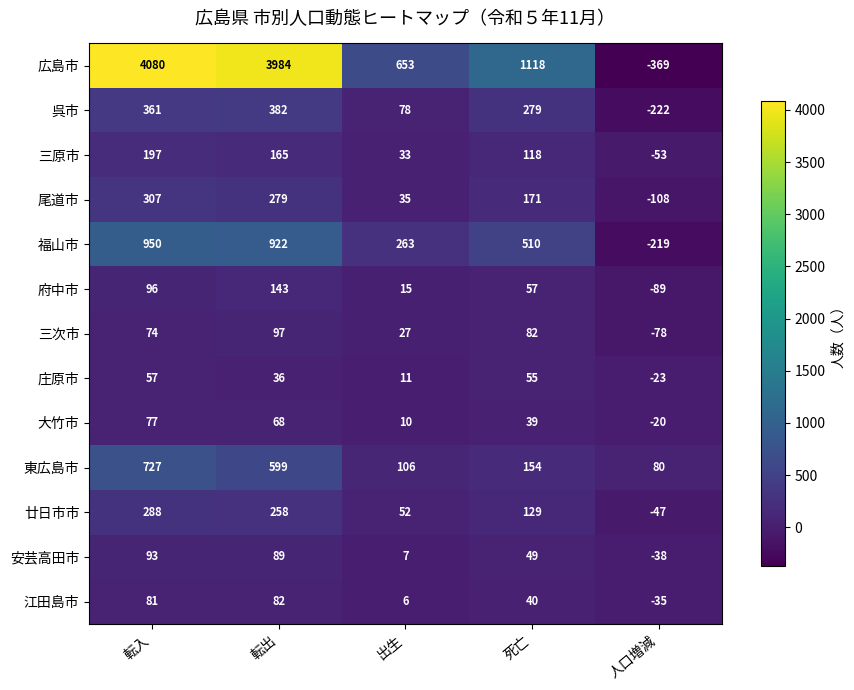

What is the sum of all 江田島市 values?

174